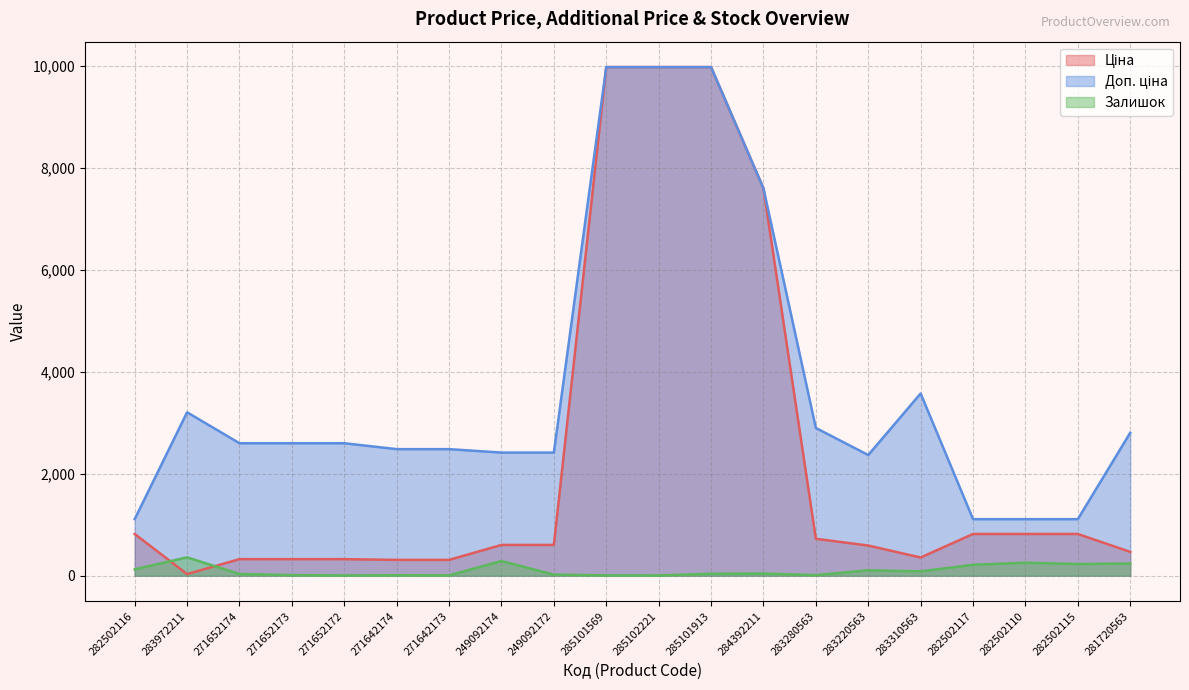

Rank the categories by Залишок value from lowest to highest.

271652172, 285102221, 271642173, 285101569, 271642174, 283280563, 271652173, 249092172, 271652174, 285101913, 284392211, 283310563, 283220563, 282502116, 282502117, 282502115, 281720563, 282502110, 249092174, 283972211